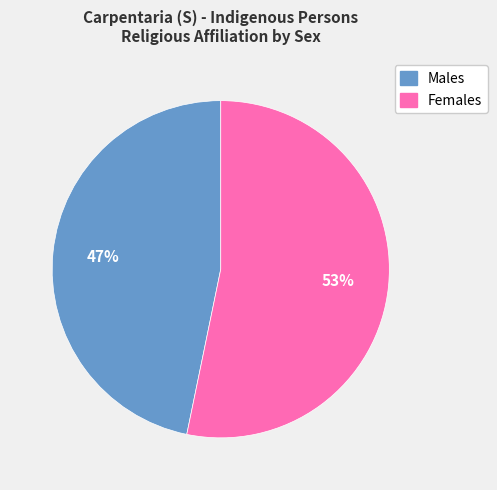

To the nearest percent, what percentage of the pie is Males?

47%